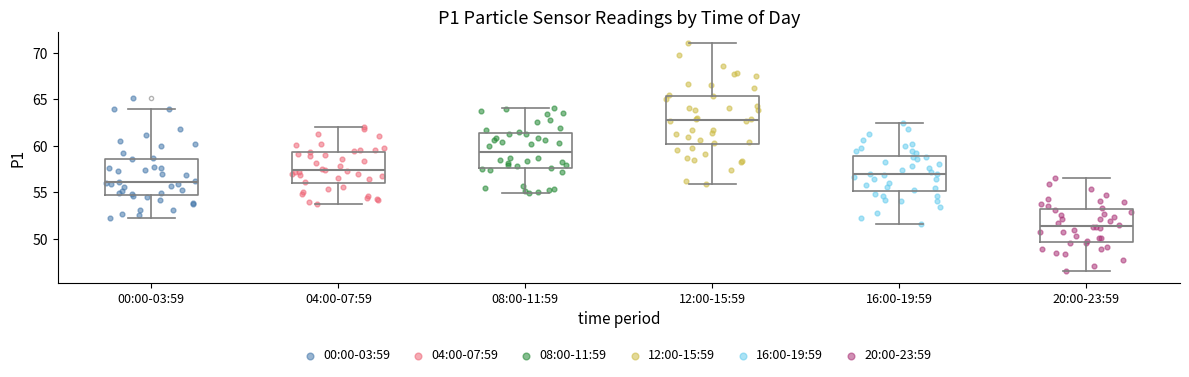

Reading left to right, transcribe this box plot: for each box, give where its median line is, the range the box spans, and where its two whiskers end, as read against the y-axis. The values are not printed on the chart, so give them approximately, as read against the axis.

00:00-03:59: median 56.0, box 54.5 to 58.5, whiskers 52.0 to 64.0
04:00-07:59: median 57.5, box 56.0 to 59.5, whiskers 53.5 to 62.0
08:00-11:59: median 59.5, box 57.5 to 61.5, whiskers 55.0 to 64.0
12:00-15:59: median 63.0, box 60.0 to 65.5, whiskers 56.0 to 71.0
16:00-19:59: median 57.0, box 55.0 to 59.0, whiskers 51.5 to 62.5
20:00-23:59: median 51.5, box 49.5 to 53.0, whiskers 46.5 to 56.5